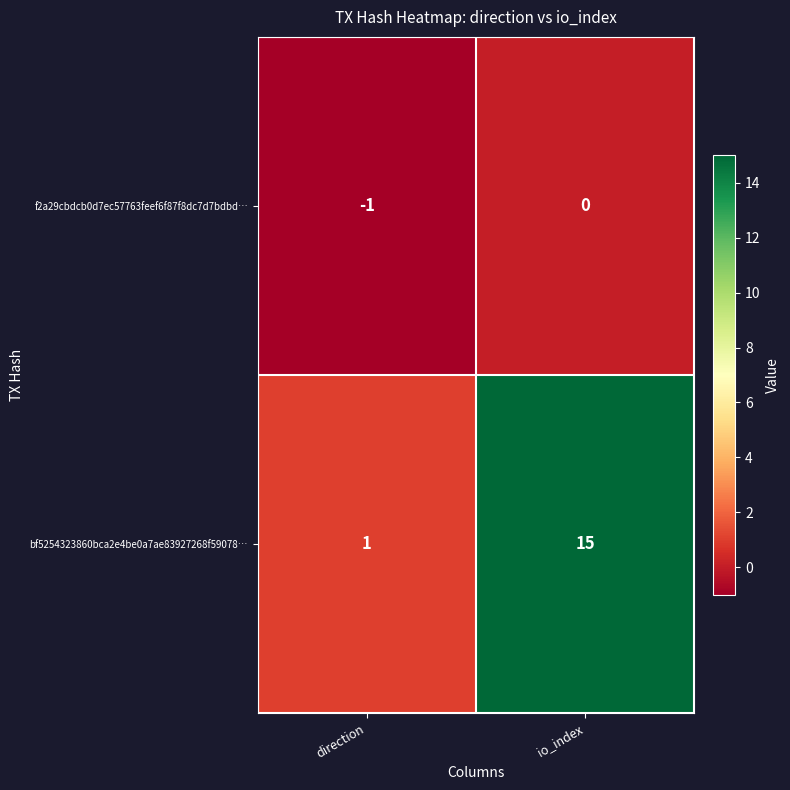

Reading right to left, extract all data points from this chart.

f2a29cbdcb0d7ec57763feef6f87f8dc7d7bdbd…: 0	-1
bf5254323860bca2e4be0a7ae83927268f59078…: 15	1